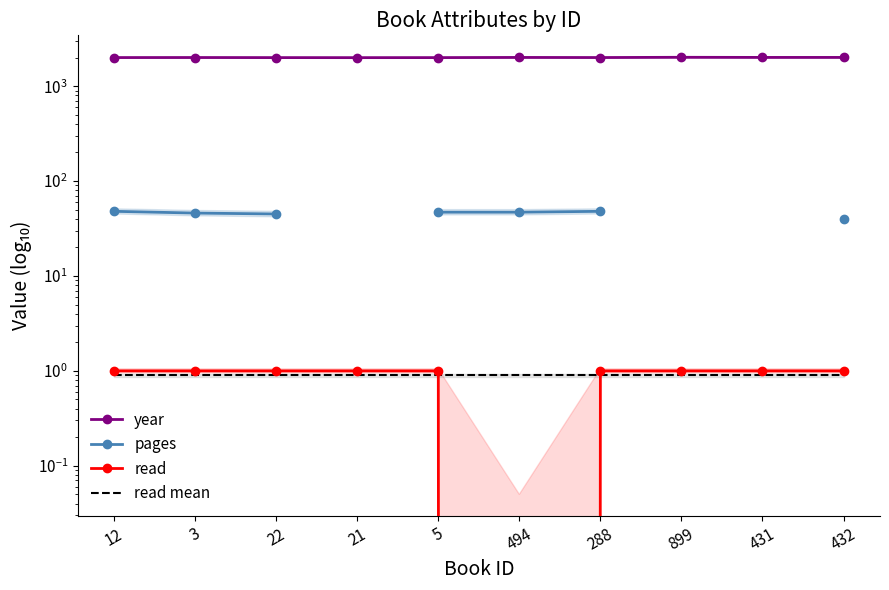

What is the label of the 5th point from the left?

5